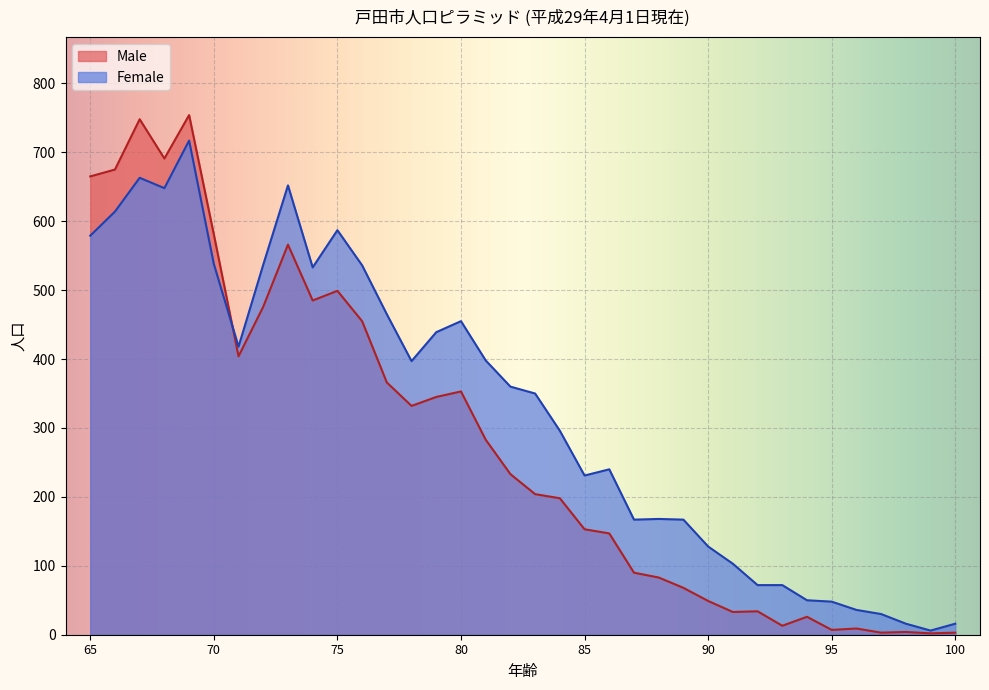

Rank the series at 88 from highest to lowest value.

Female, Male